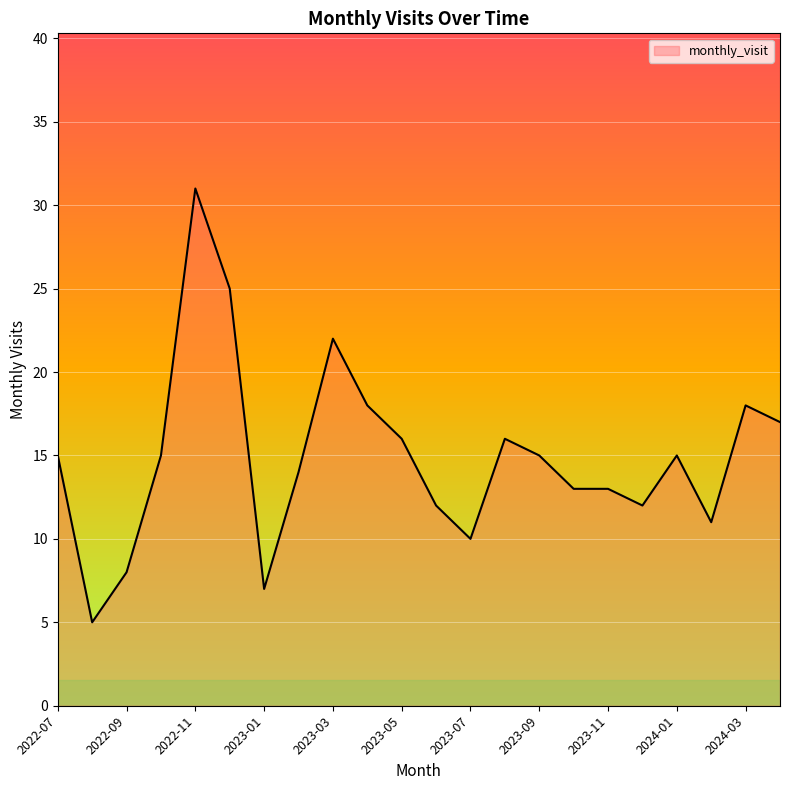

What is the greatest value displayed?

31